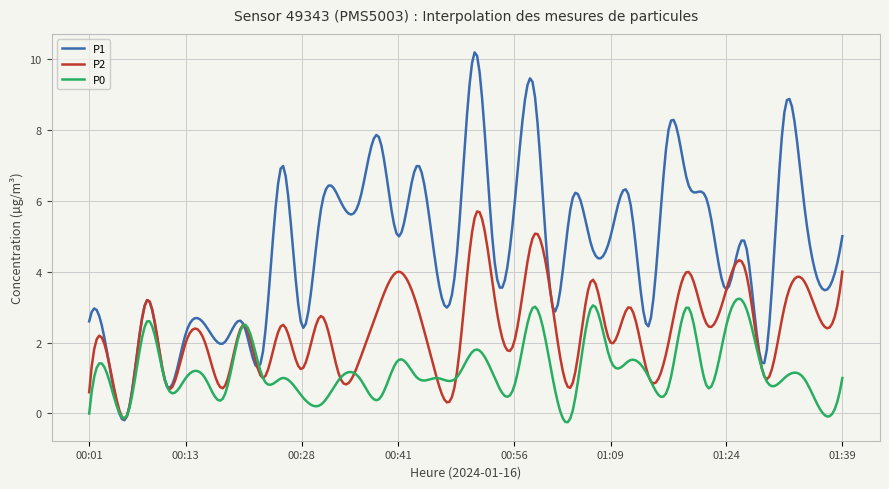

What is the maximum value for P2?

5.7